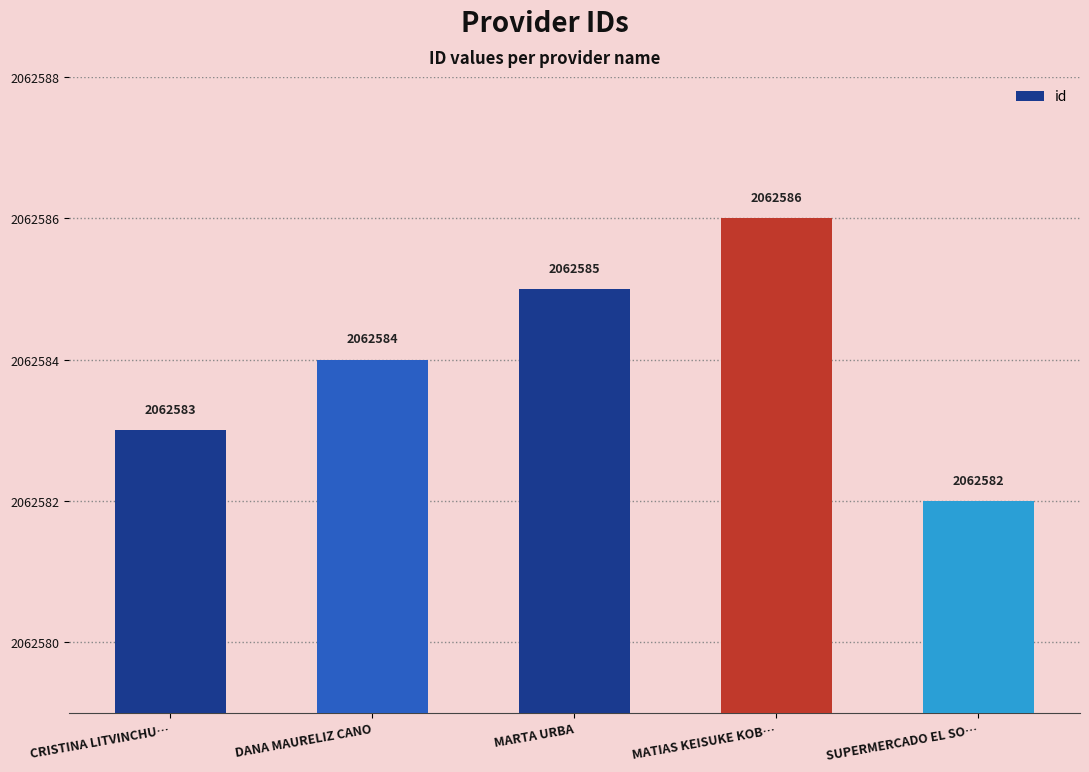

Reading left to right, transcribe all the data shown in this chart.

CRISTINA LITVINCHU…=2062583	DANA MAURELIZ CANO=2062584	MARTA URBA=2062585	MATIAS KEISUKE KOB…=2062586	SUPERMERCADO EL SO…=2062582